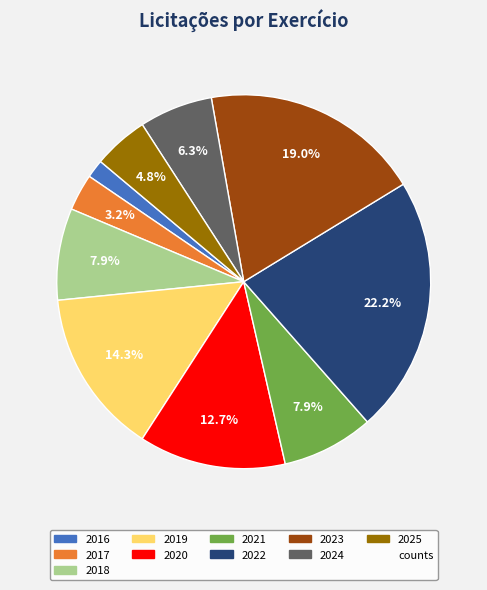

Does any single category account for the majority?

No